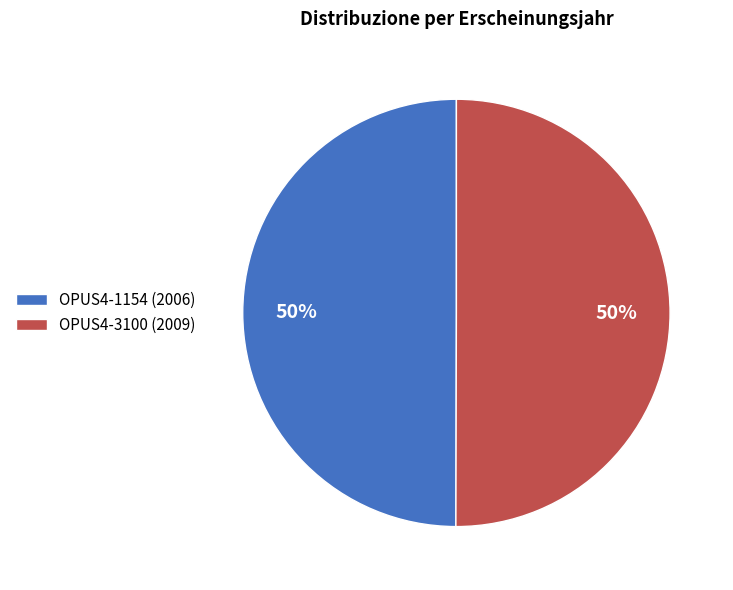

To the nearest percent, what portion does OPUS4-3100 represent?

50%